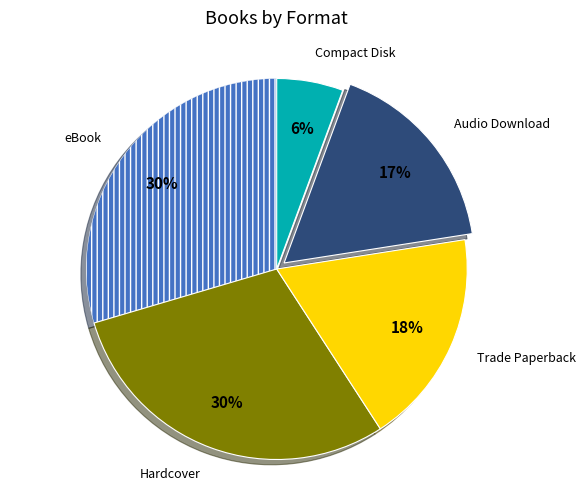

True or false: eBook accounts for 30% of the total.

True